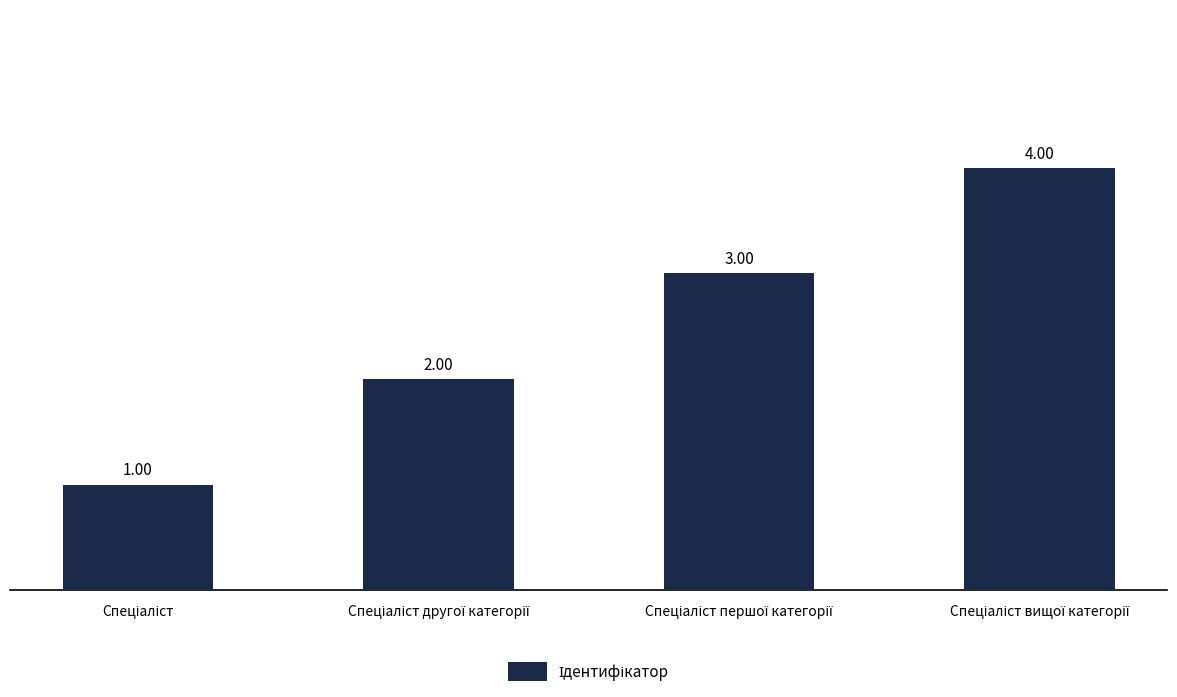

What is the difference between the maximum and minimum values?

3